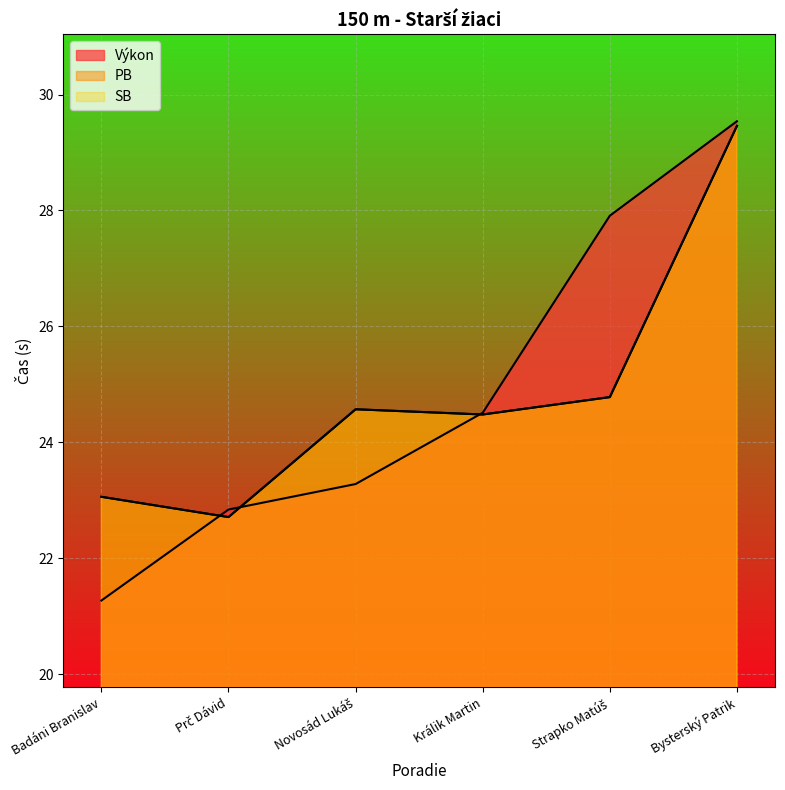

Which series ends up on top after the final intersection of Výkon and PB?

Výkon